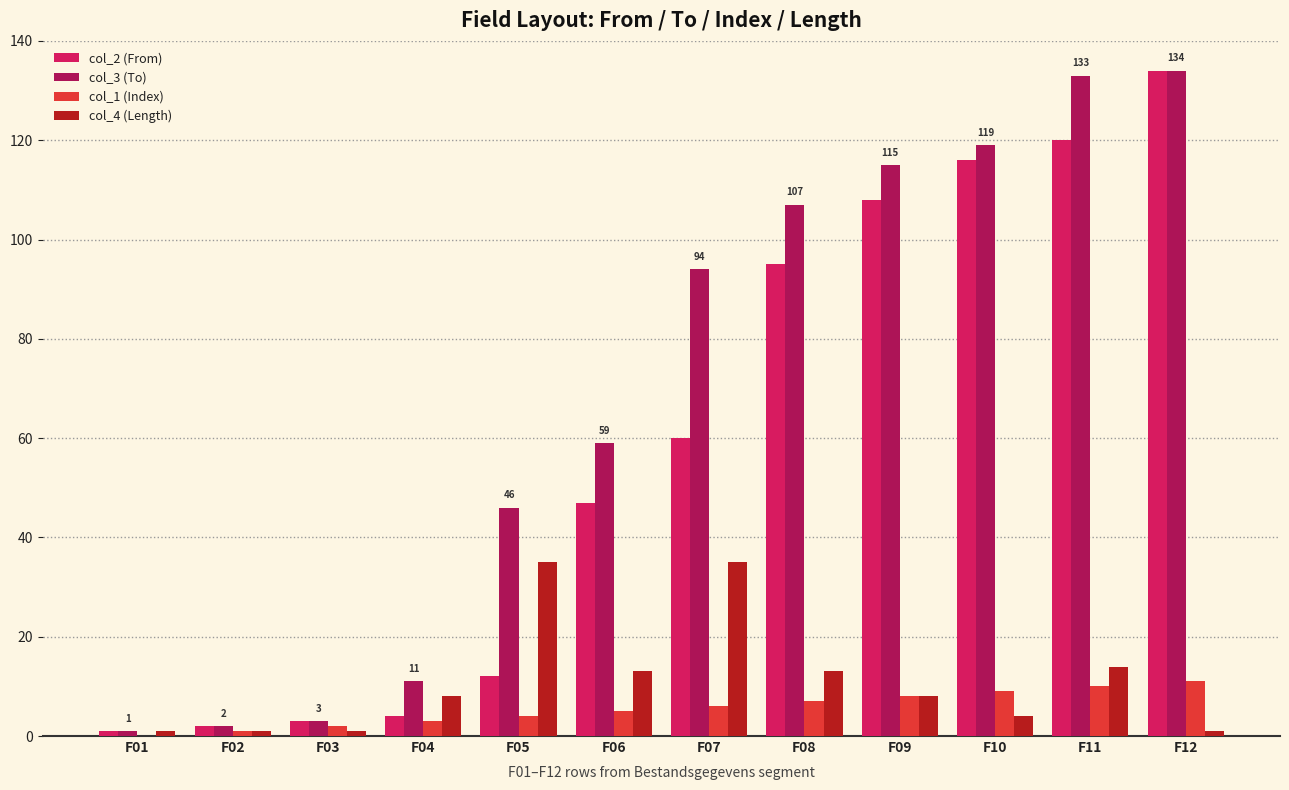

True or false: col_1 (Index) has a value of 6 at F07.

True